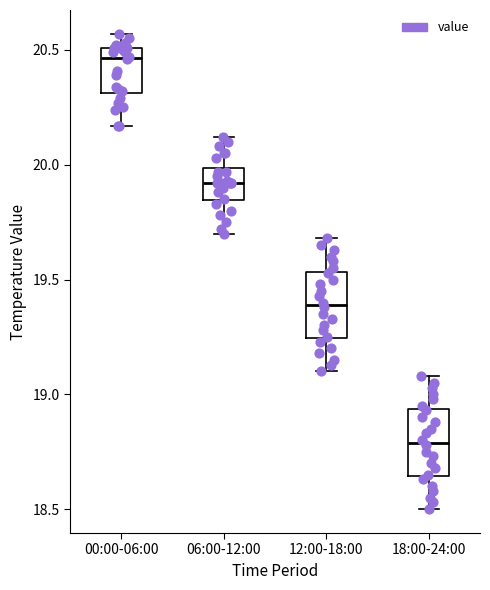

Where does the lower whisker of the box for 00:00-06:00 end on the y-axis? The values are not printed on the chart, so give them approximately, as read against the axis.

20.15